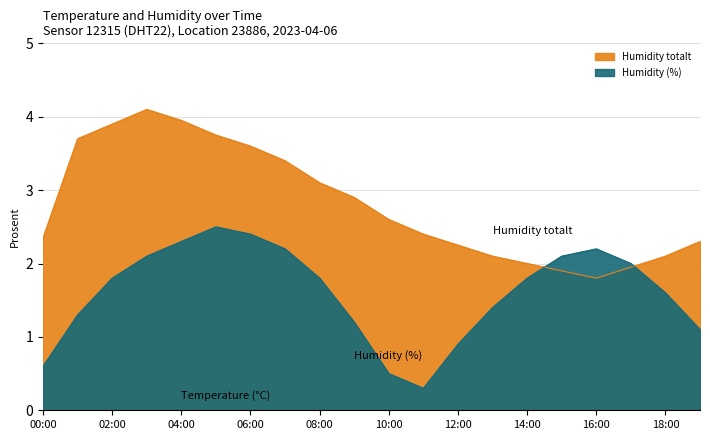

Which label corresponds to the smallest value in the chart?

16:00